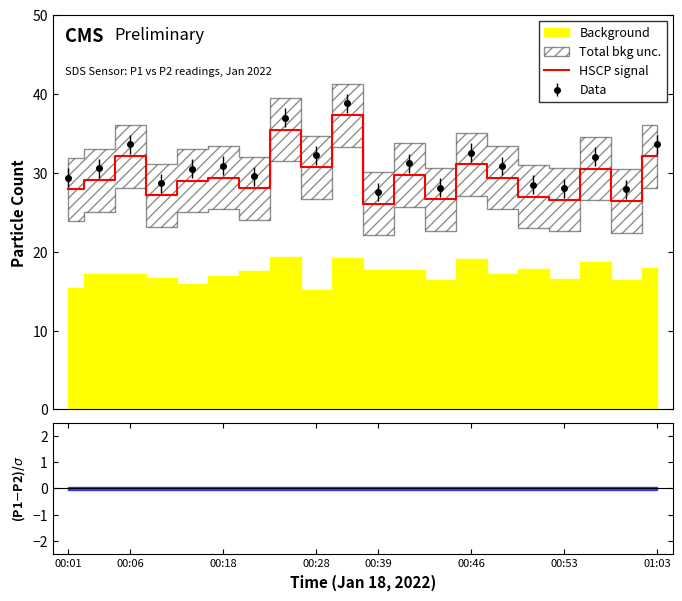

At which category does the chart reach its minimum across all series?

00:39